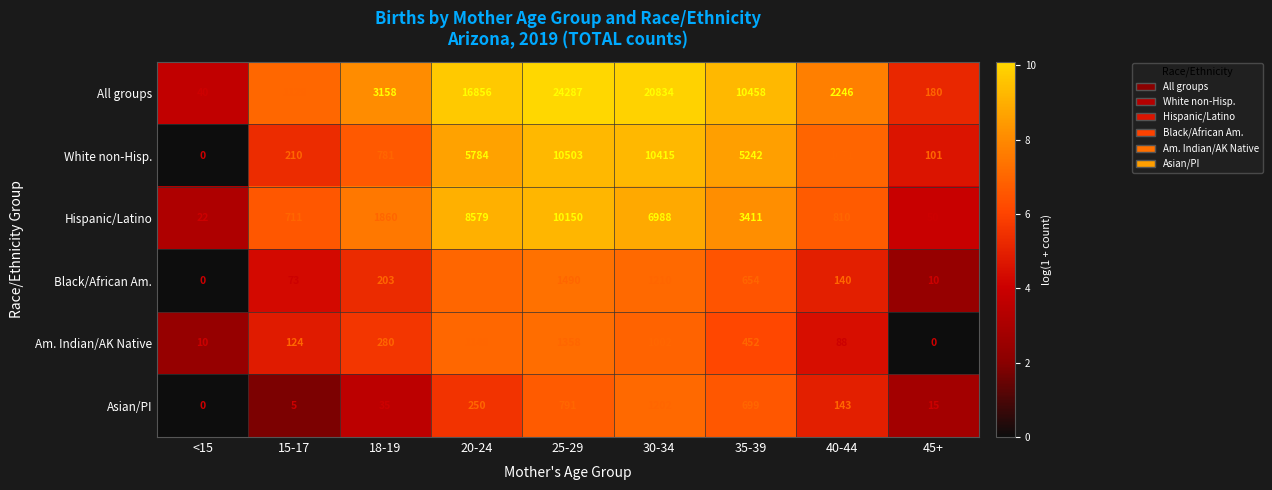

What is the sum of all Asian/PI values?

3140